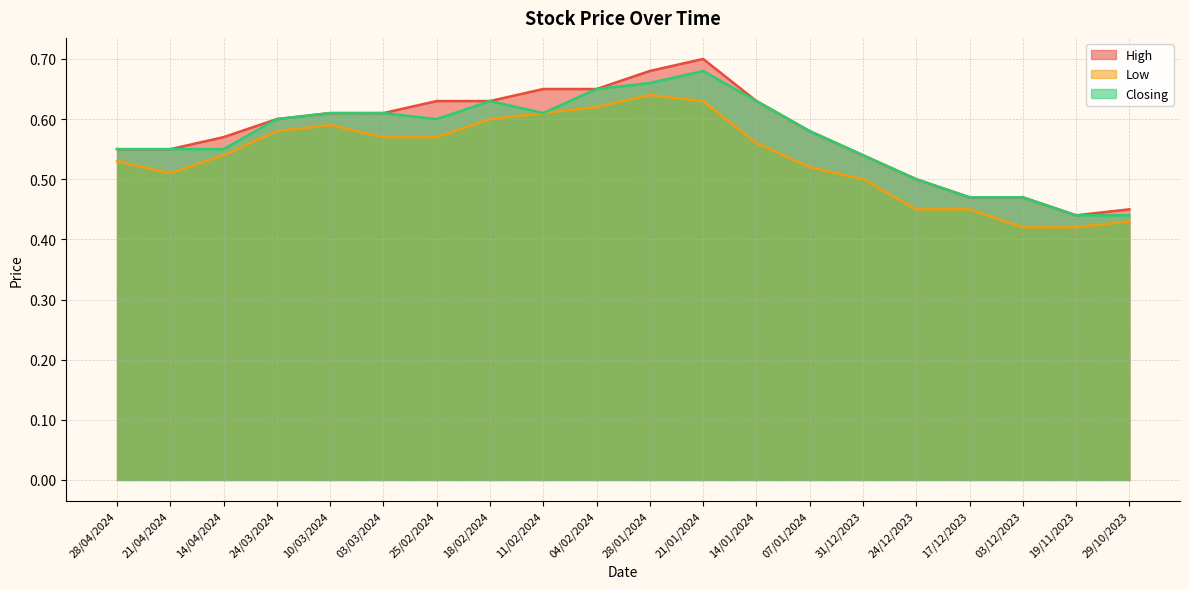

What is the smallest value displayed?

0.4